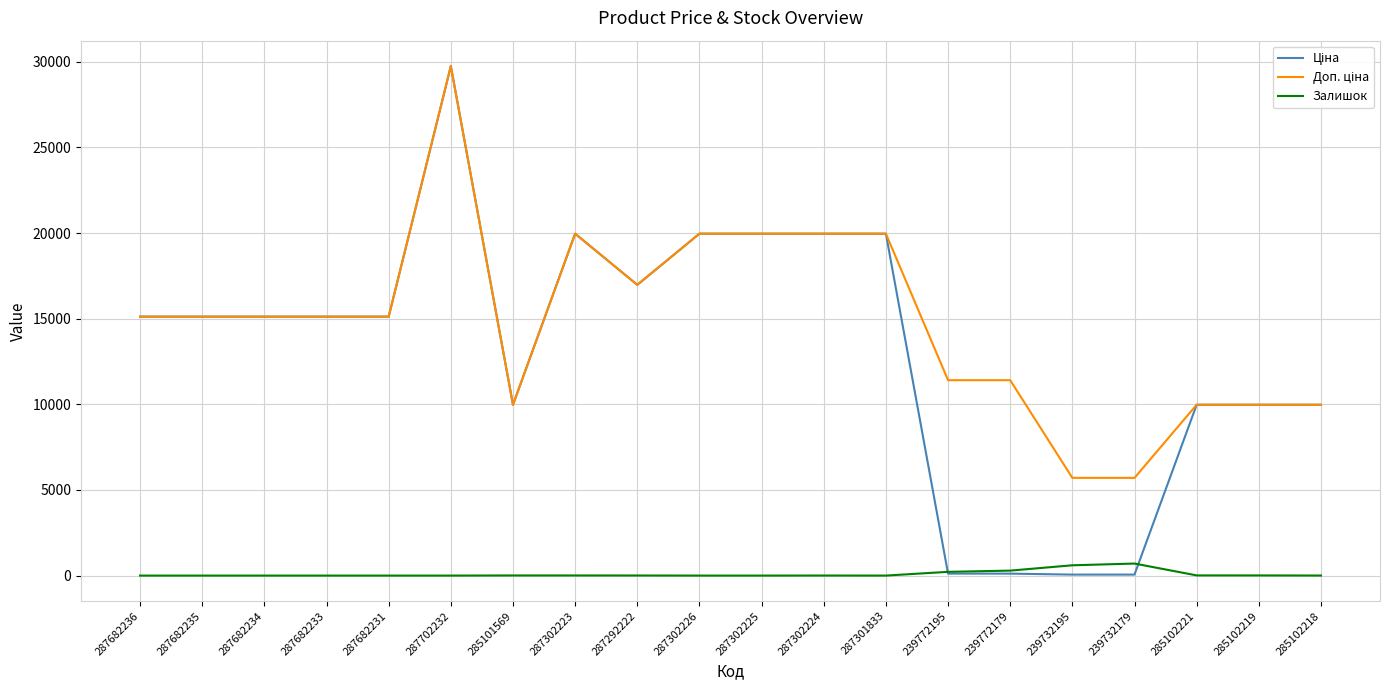

What is the total value across all series at 287302226?

39928.3